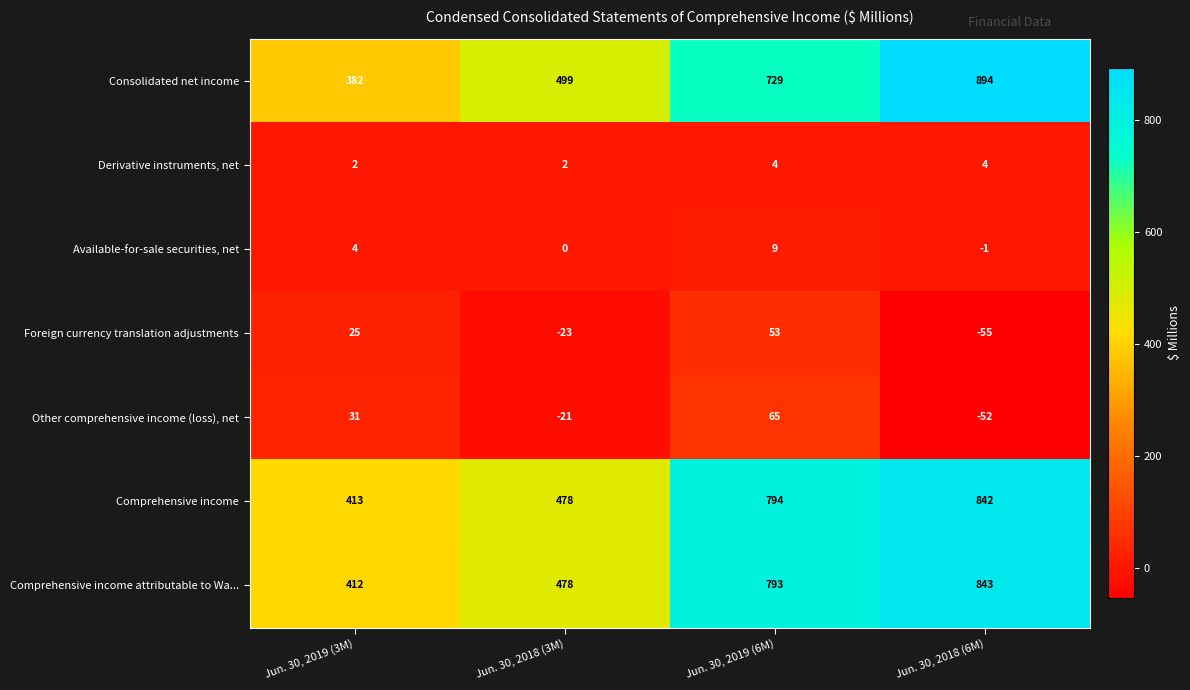

What is the difference between the maximum and minimum values in the Consolidated net income series?

512